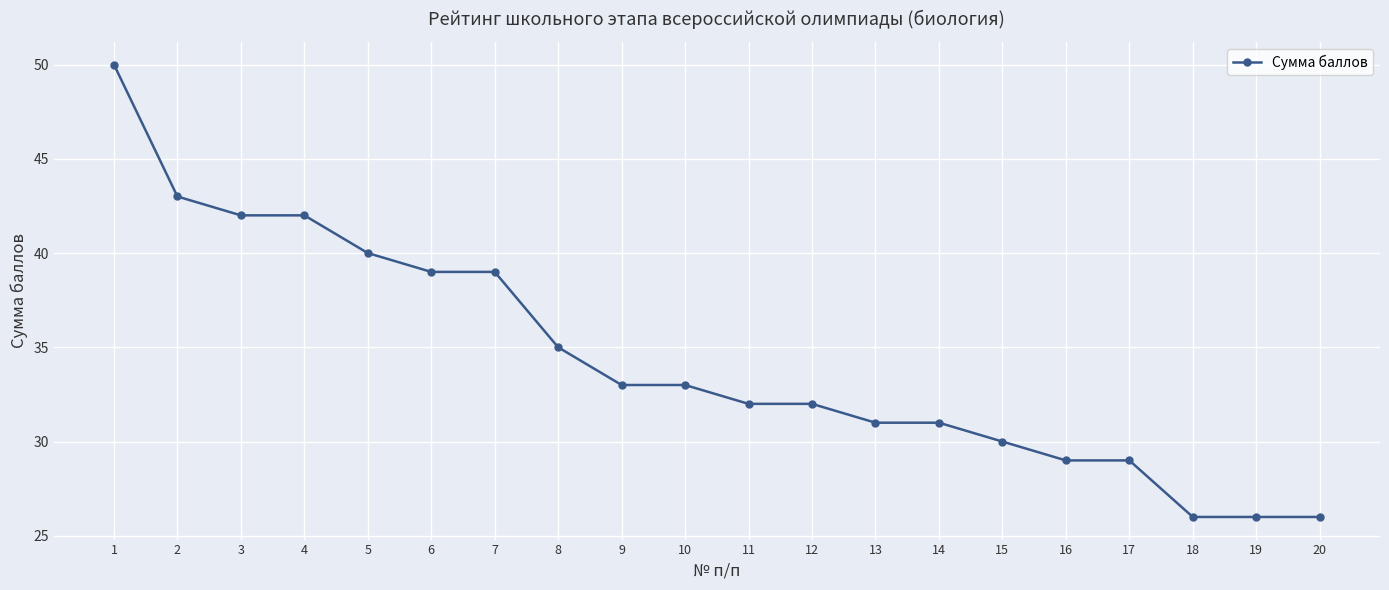

How many lines are shown in the chart?

1